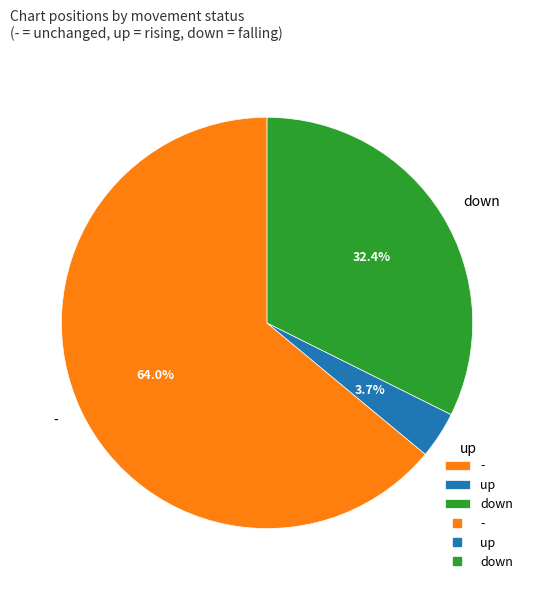

What is the ratio of the value at down to the value at -?

0.5